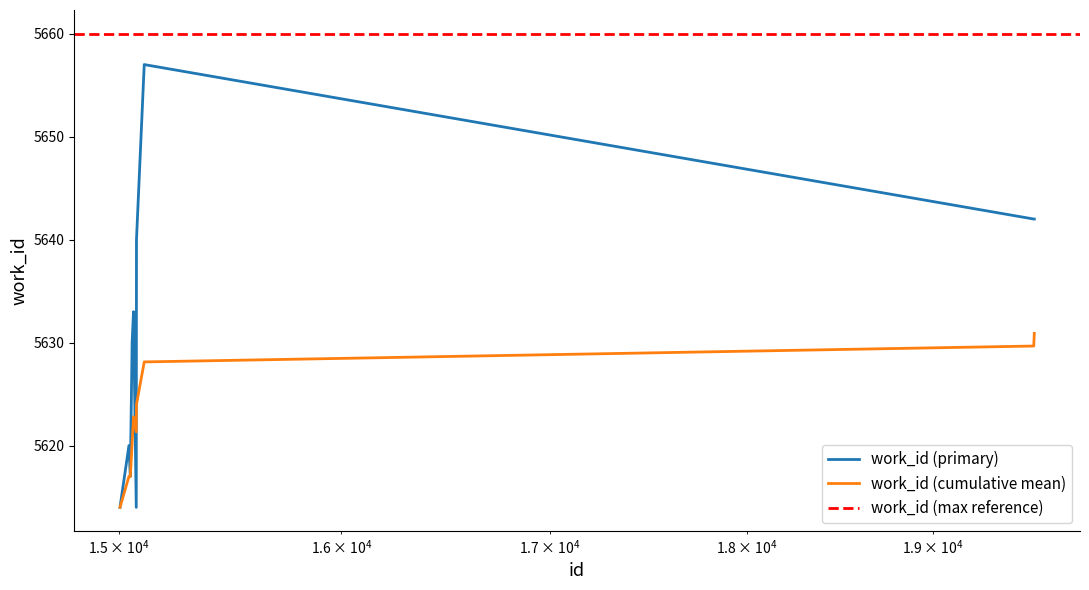

Approximately how many times larger is the value at 15049 compared to 15110?

1.0